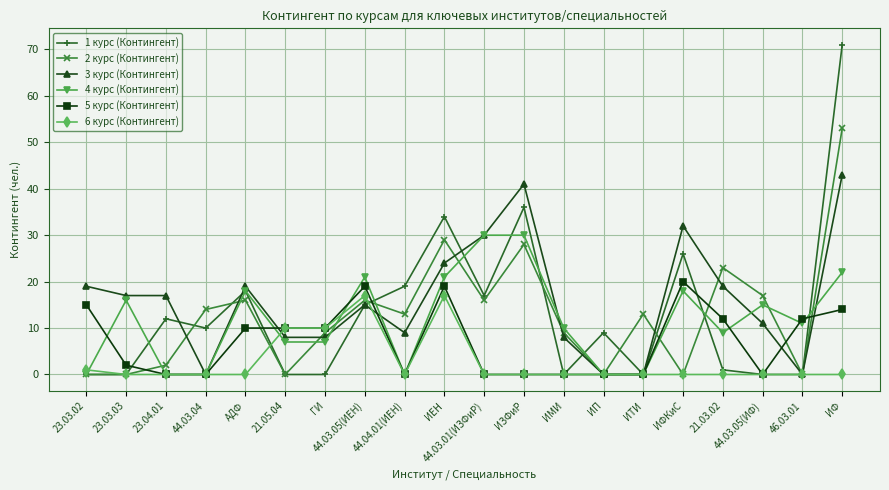

What position from the right is 23.04.01?

18